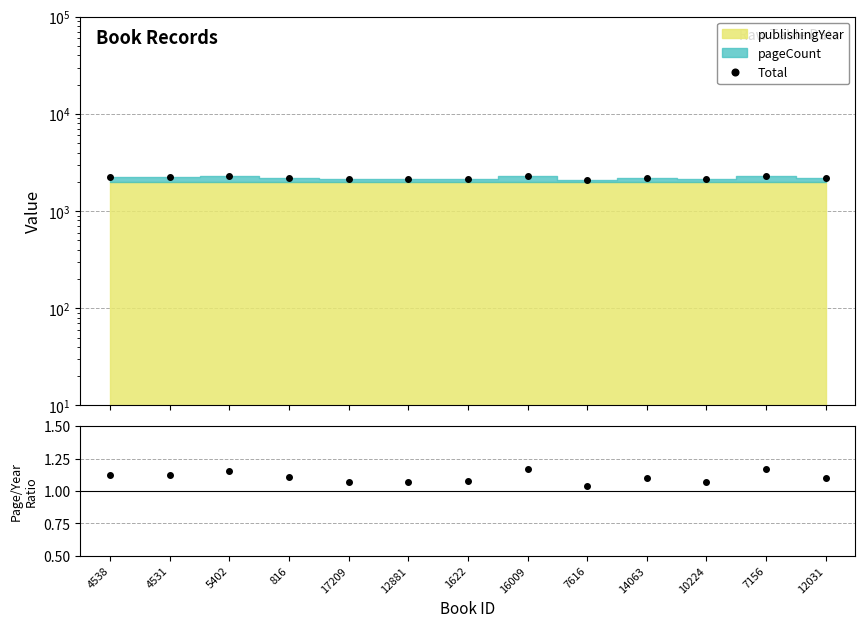

True or false: Total and ratio cross at least once.

False